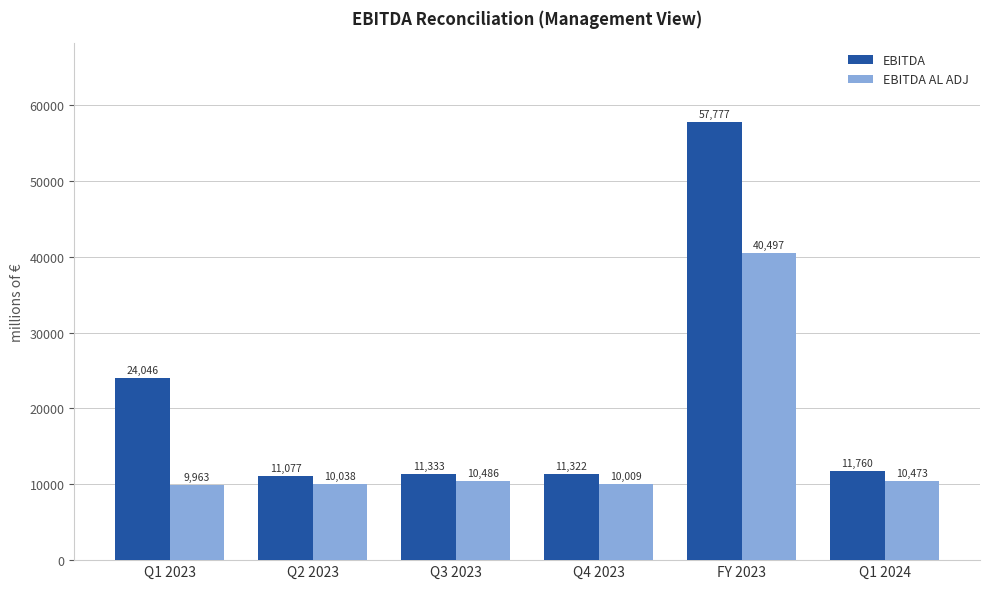

Reading left to right, extract all data points from this chart.

EBITDA: 24046	11077	11333	11322	57777	11760
EBITDA AL ADJ: 9963	10038	10486	10009	40497	10473